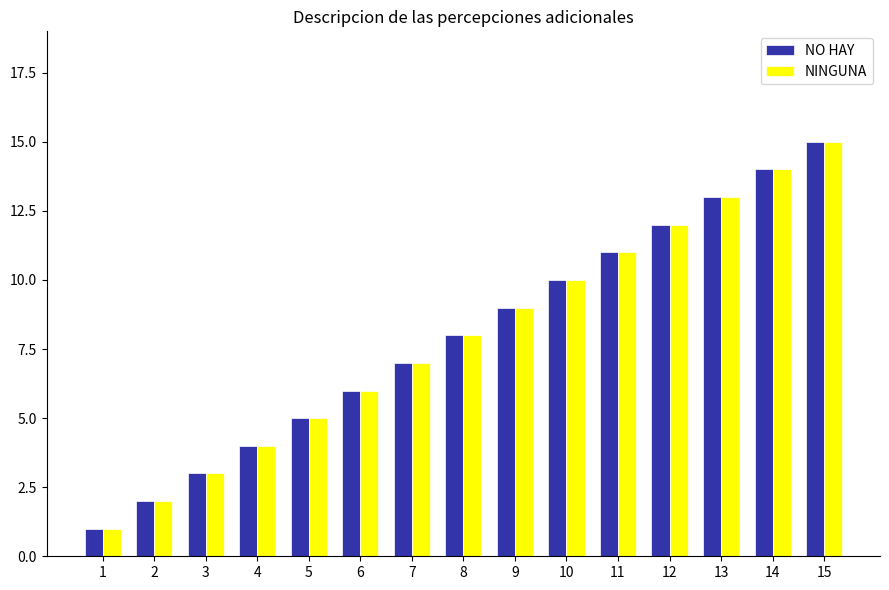

Reading left to right, transcribe all the data shown in this chart.

NO HAY: 1	2	3	4	5	6	7	8	9	10	11	12	13	14	15
NINGUNA: 1	2	3	4	5	6	7	8	9	10	11	12	13	14	15